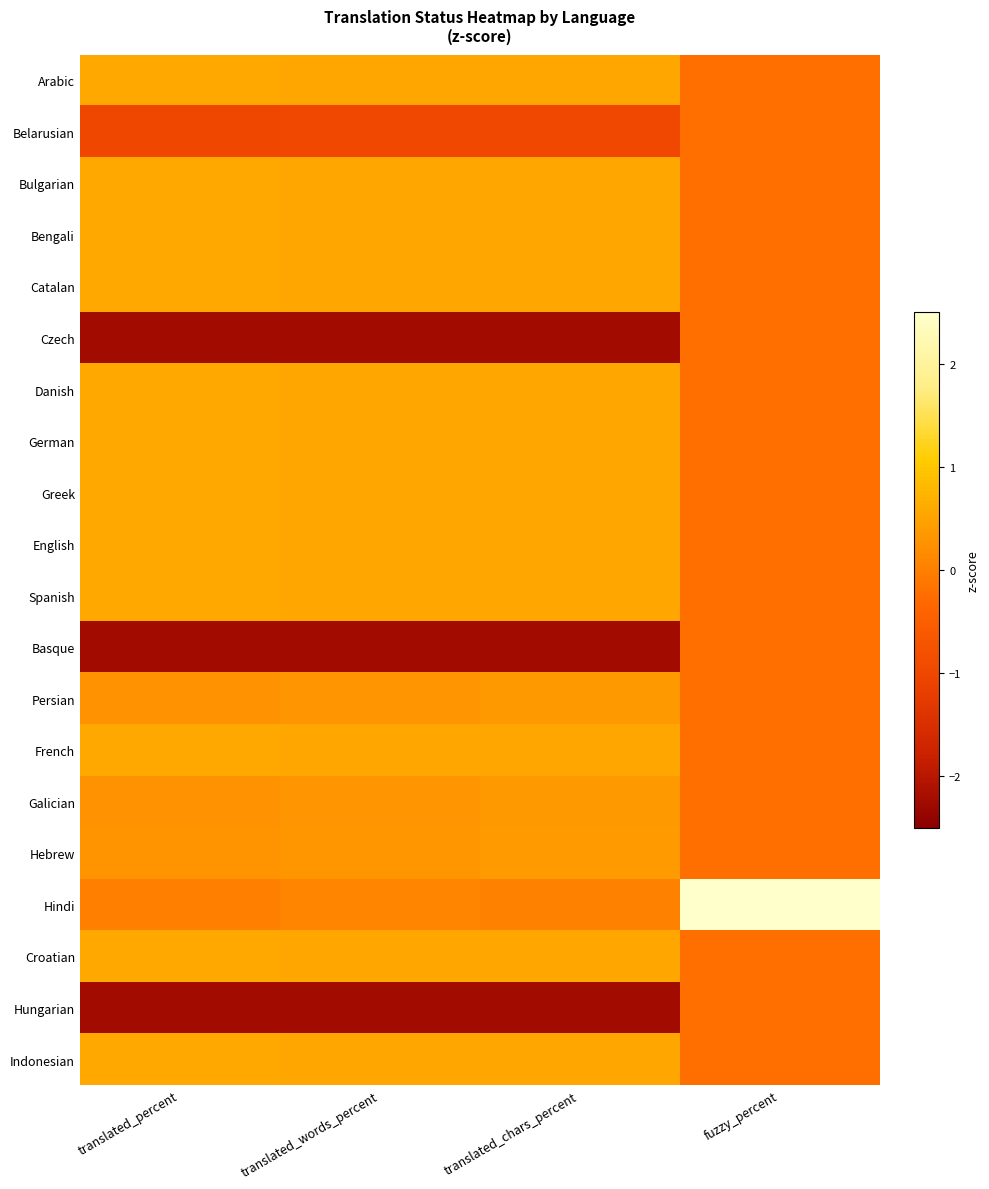

Which category has the lowest value across all series?

translated_chars_percent